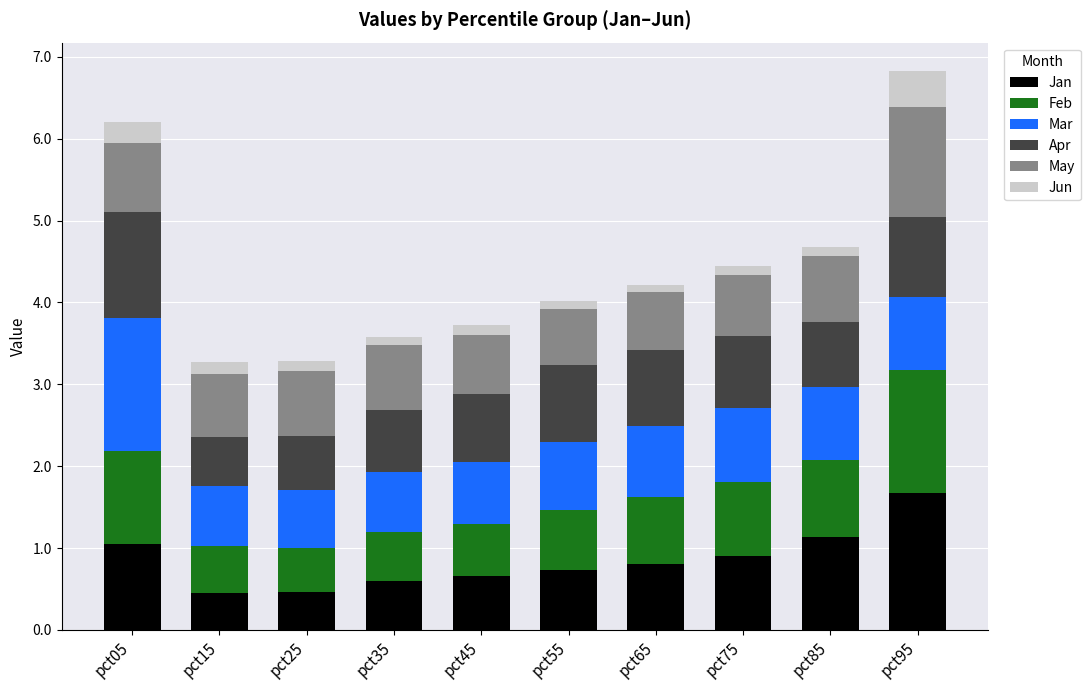

What is the lowest value of the Jan series?

0.5